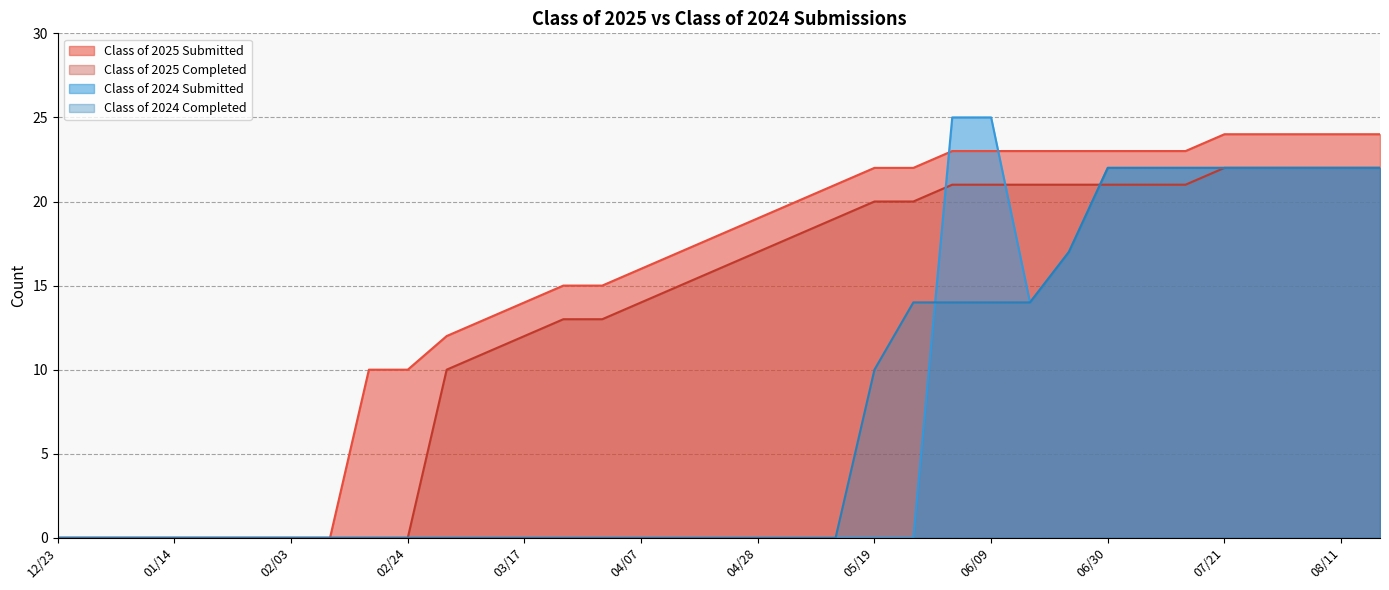

Which series has the largest total across all categories?

Class of 2025 Submitted